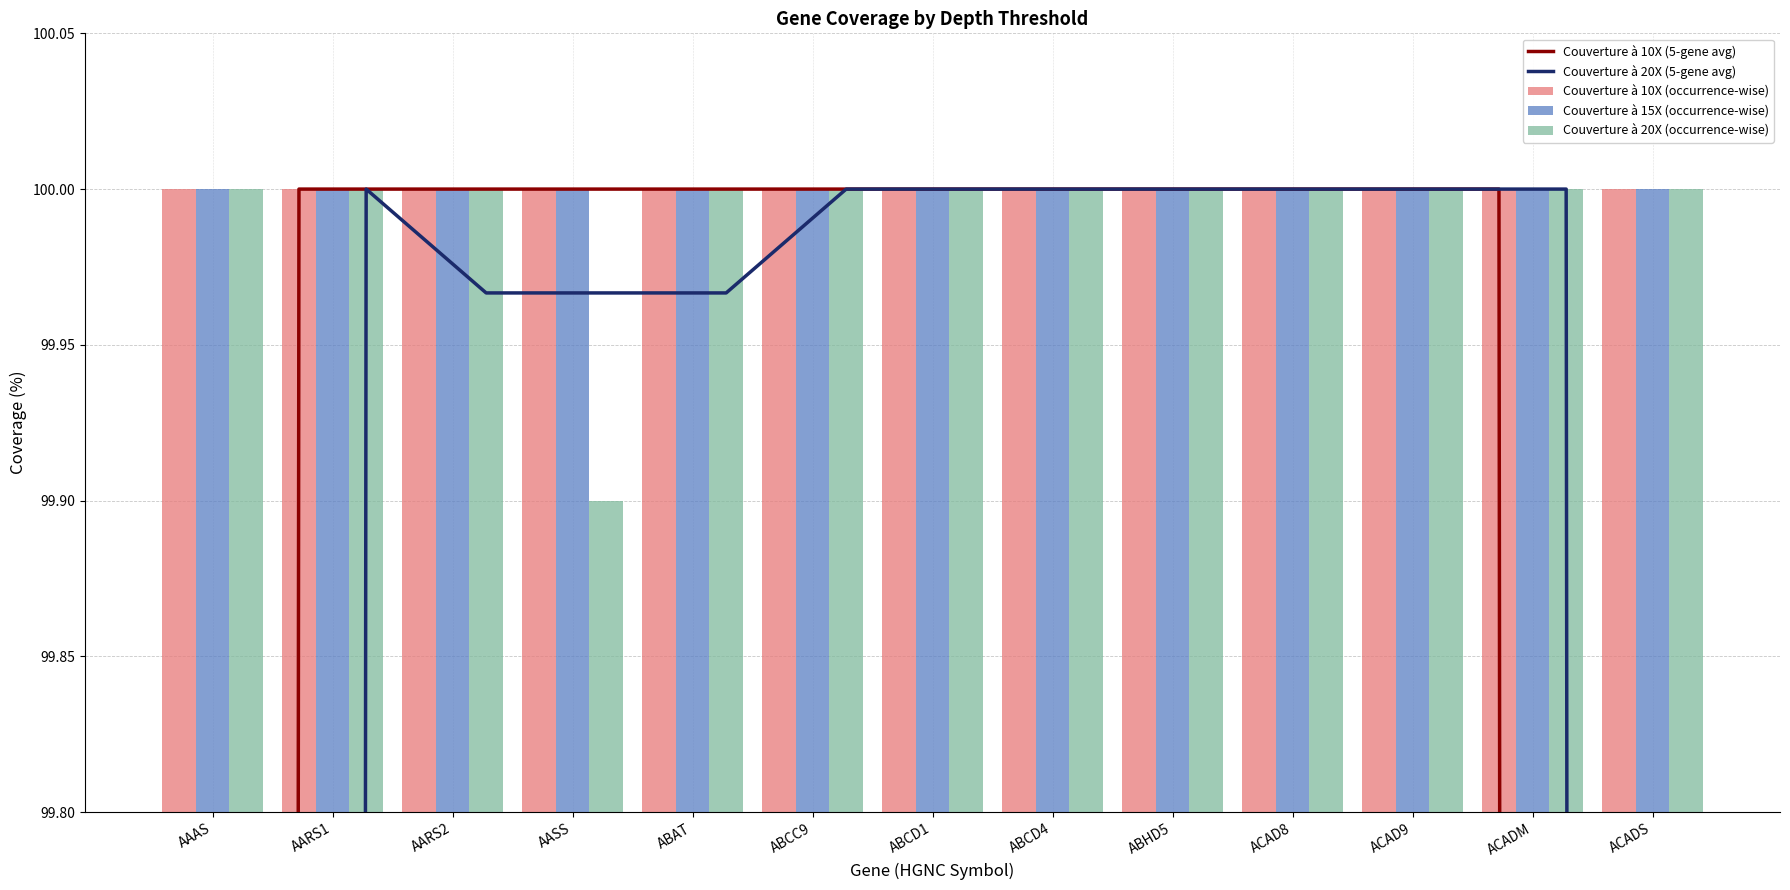

What is the approximate value of Couverture à 10X (5-gene avg) at ABCD4?

100.0